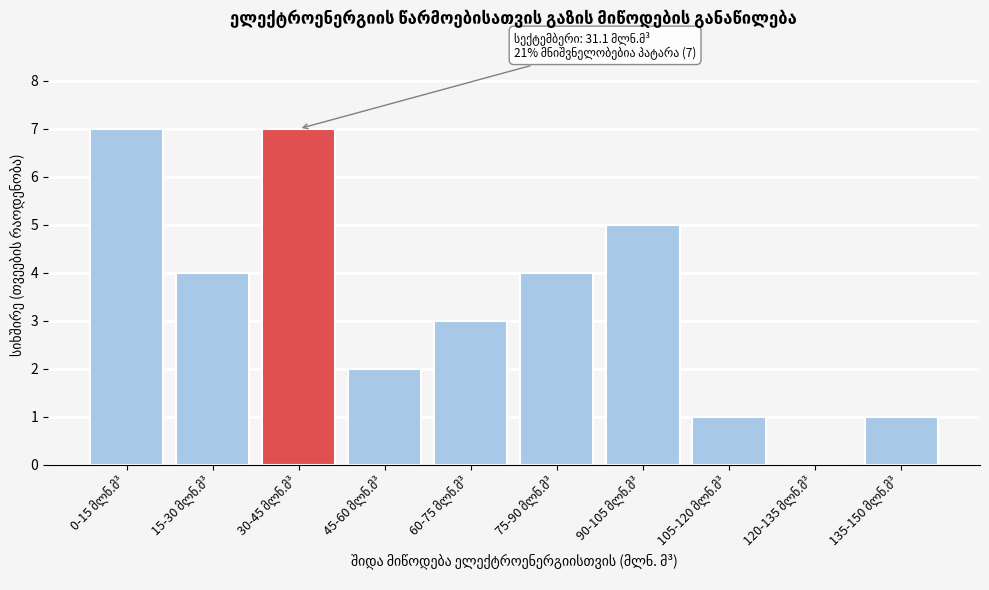

What is the greatest value displayed?

7